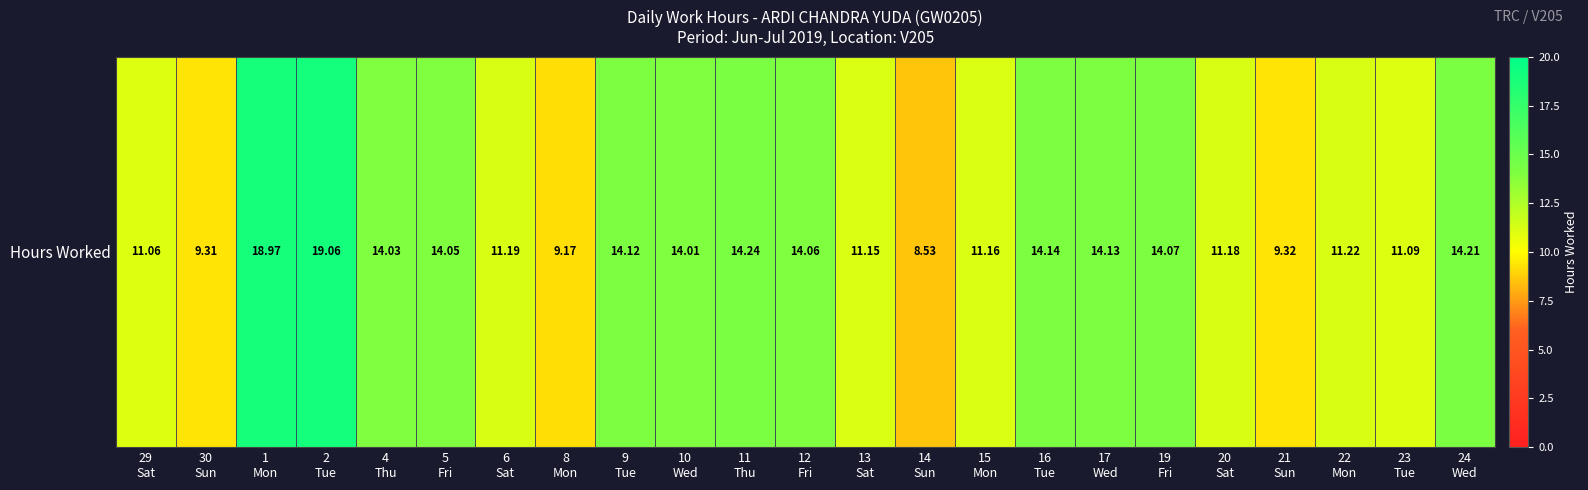

Reading right to left, what are all the values shown in this chart?

14.2	11.1	11.2	9.3	11.2	14.1	14.1	14.1	11.2	8.5	11.2	14.1	14.2	14.0	14.1	9.2	11.2	14.1	14.0	19.1	19.0	9.3	11.1